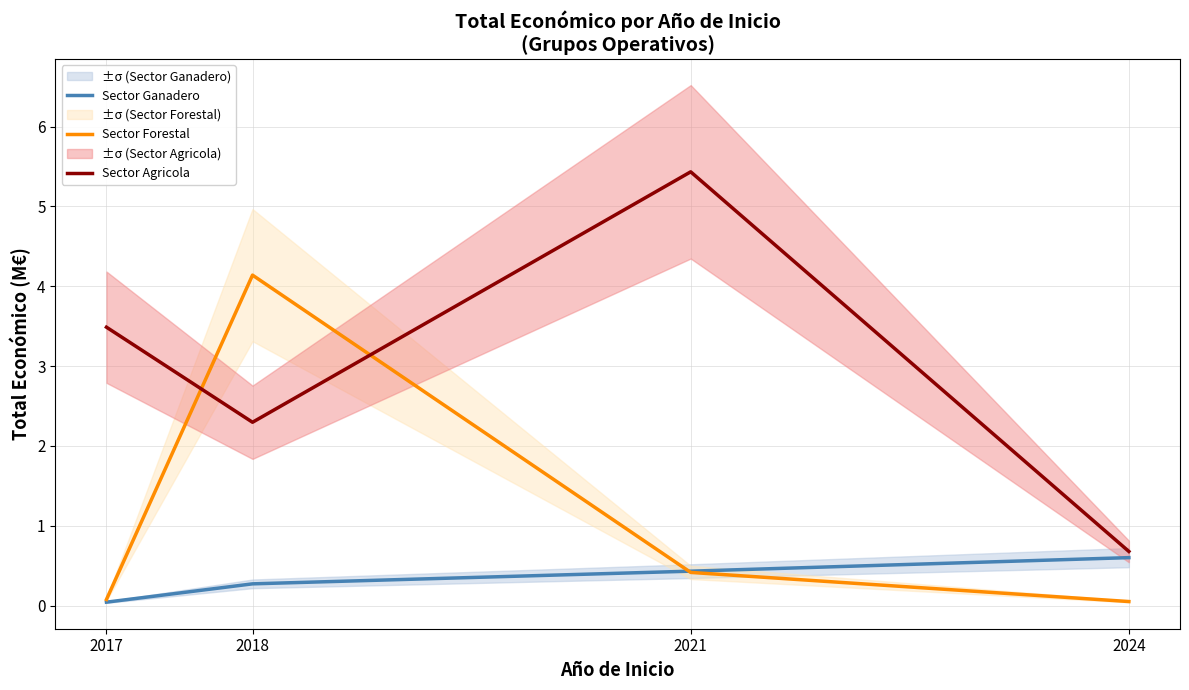

Between 2018 and 2024, which is larger?

2024